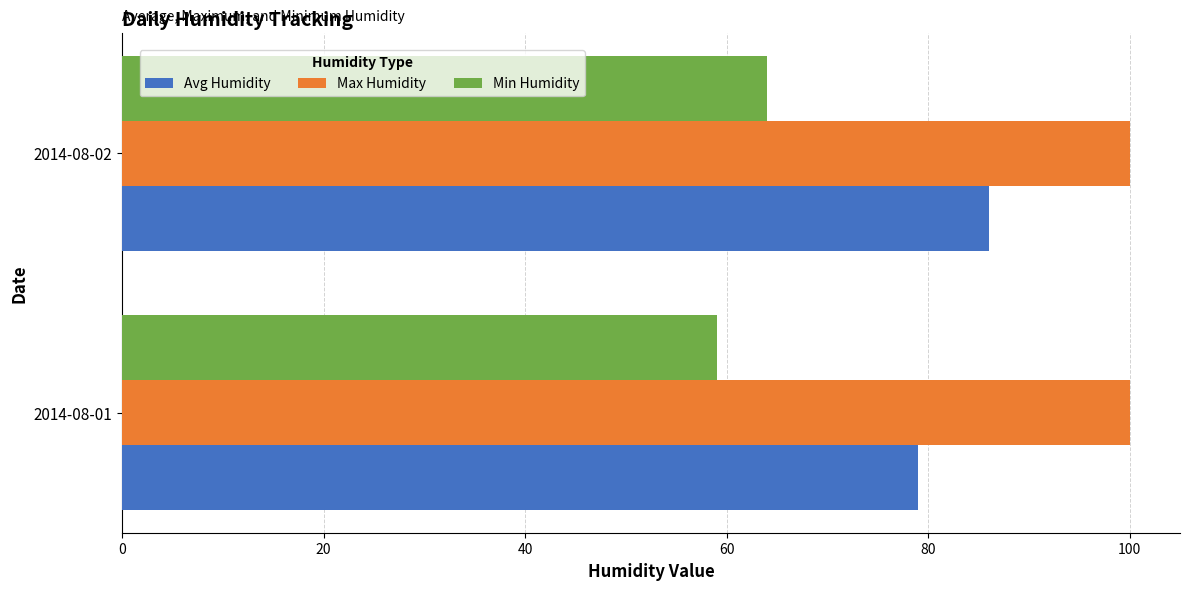

Which series has the largest total across all categories?

Max Humidity